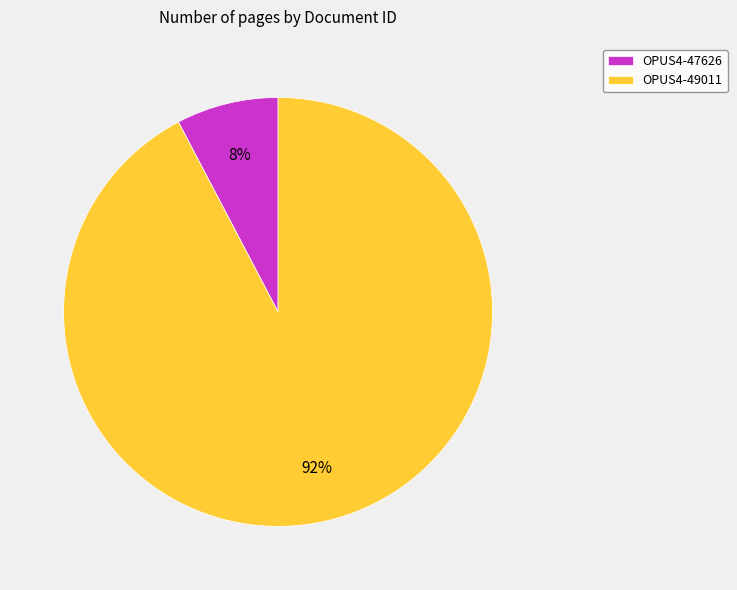

Rank the categories by value from highest to lowest.

OPUS4-49011, OPUS4-47626